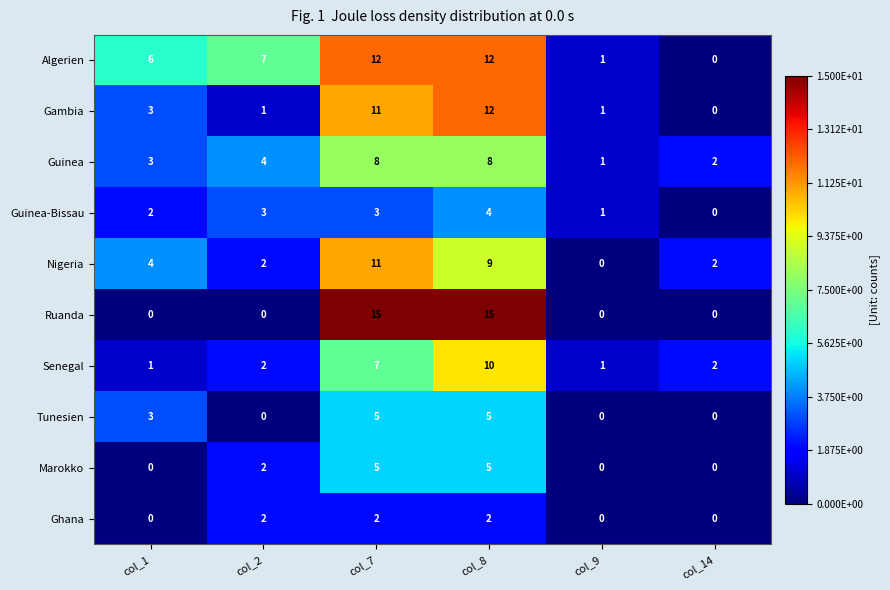

How many data points does each series have?

6